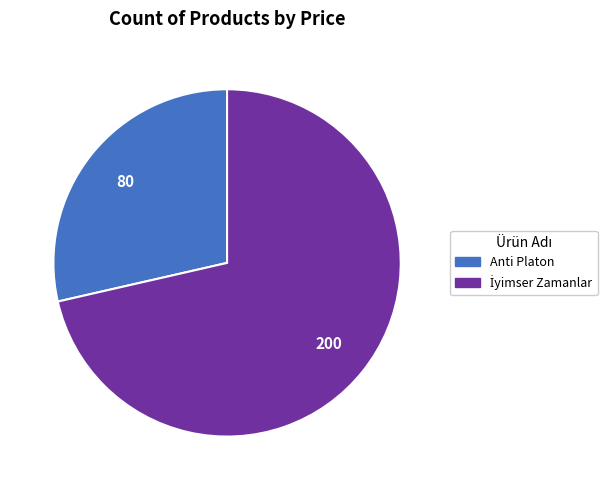

Which category has the smallest portion of the pie?

Anti Platon